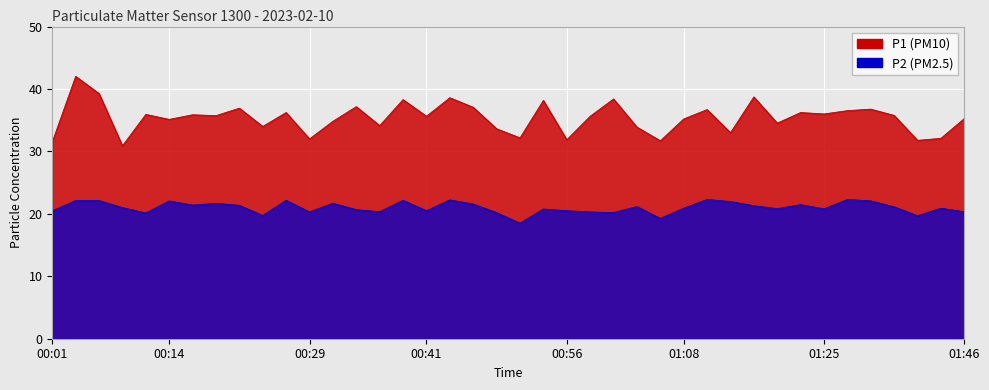

At which label is P1 closest to 36?

01:25